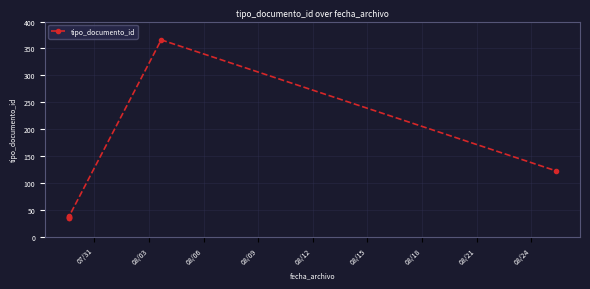

Count the number of categories in the chart.

7